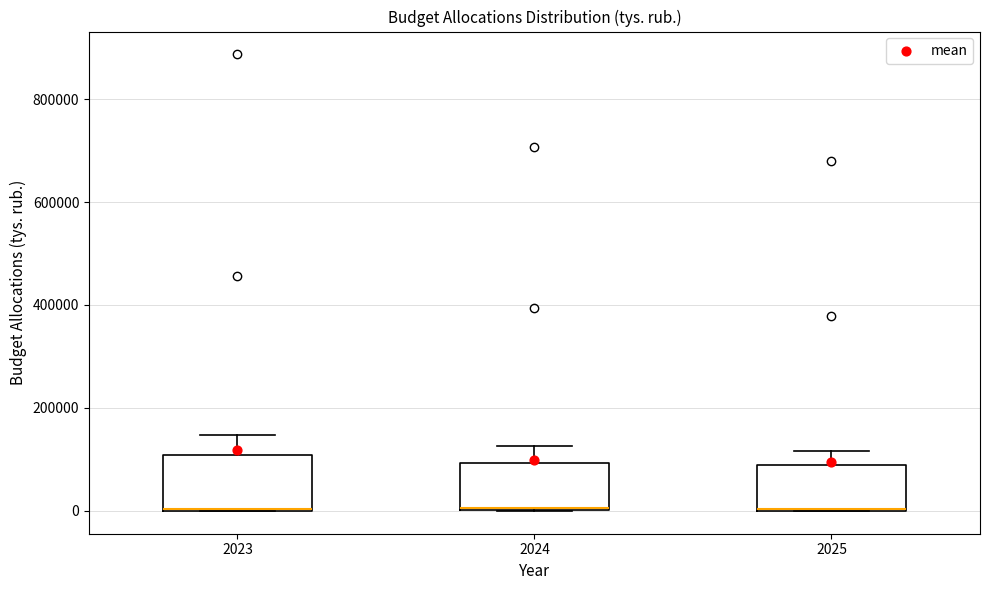

Where is the lower edge of the box at x = 2023 on the y-axis? The values are not printed on the chart, so give them approximately, as read against the axis.

0